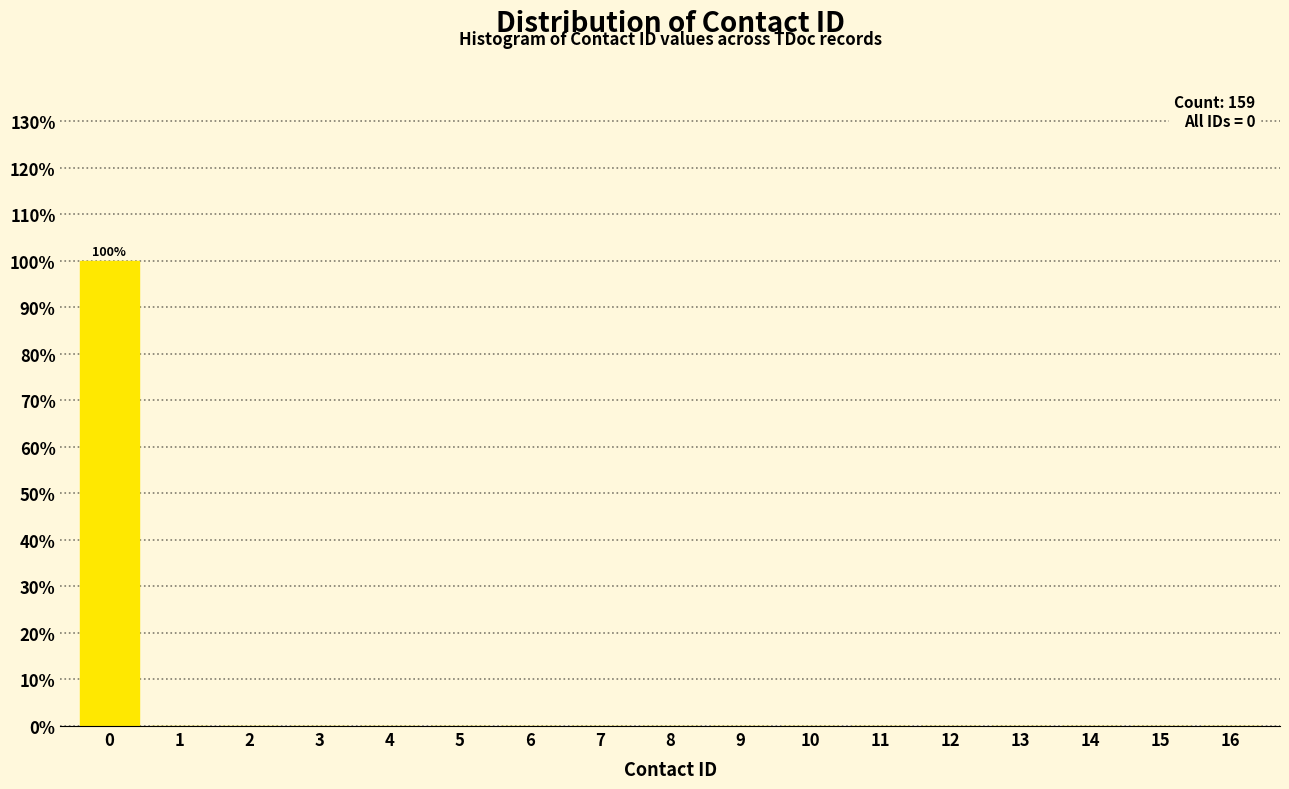

Reading left to right, extract all data points from this chart.

0=100	1=0	2=0	3=0	4=0	5=0	6=0	7=0	8=0	9=0	10=0	11=0	12=0	13=0	14=0	15=0	16=0